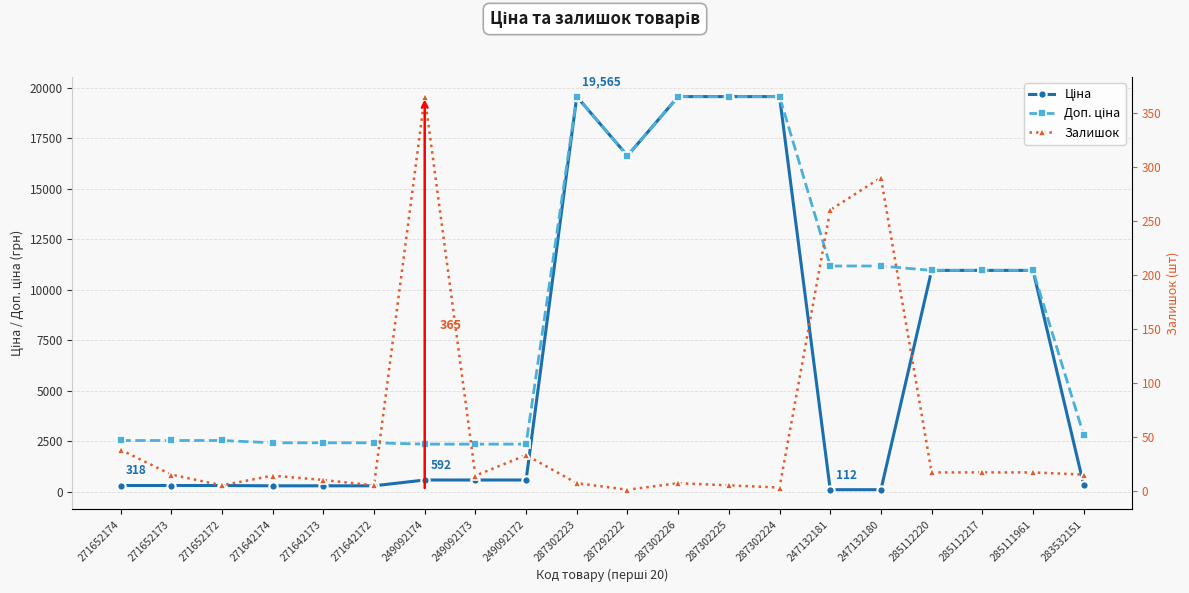

Is it true that Ціна equals 111.8 at 247132180?

True